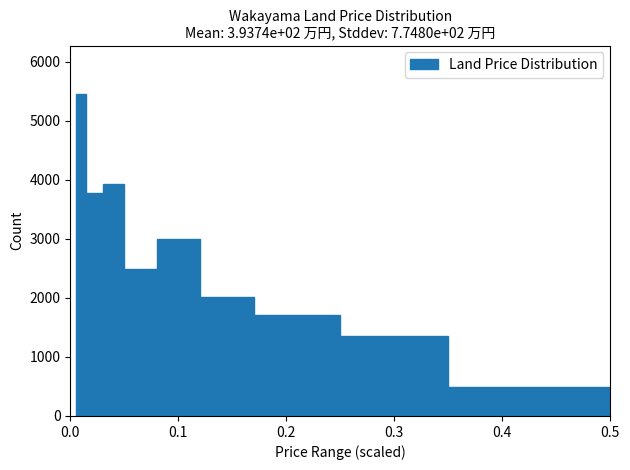

Around what value on the x-axis is the tallest bar? Give the approximate position of its centre, as read against the axis.

0.01